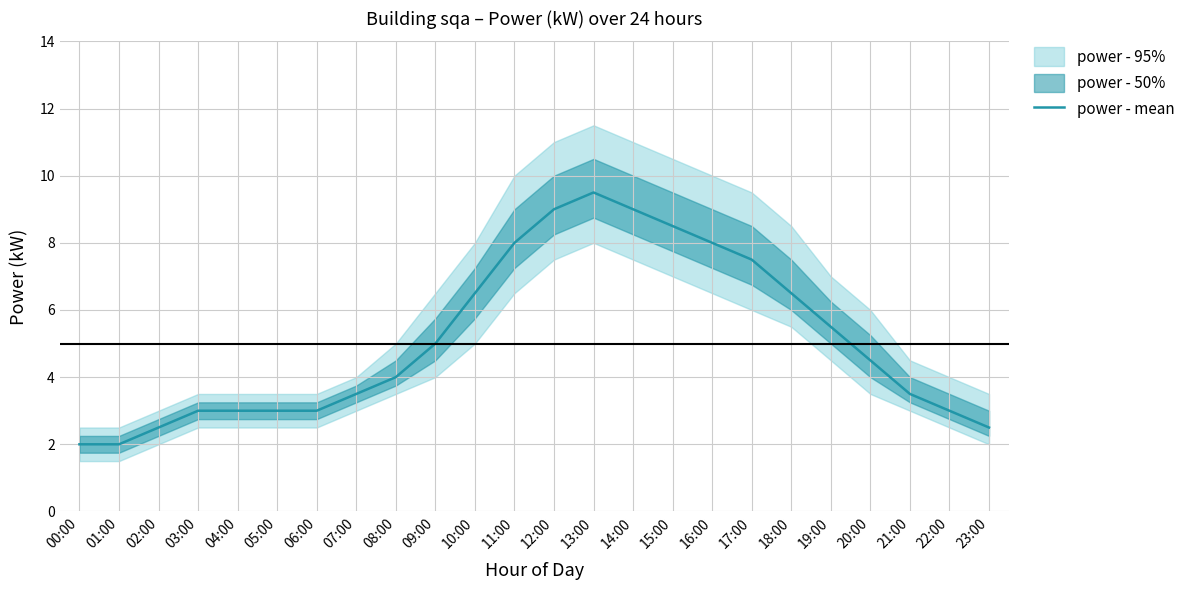

What is the difference between the second highest and minimum values?

7.0